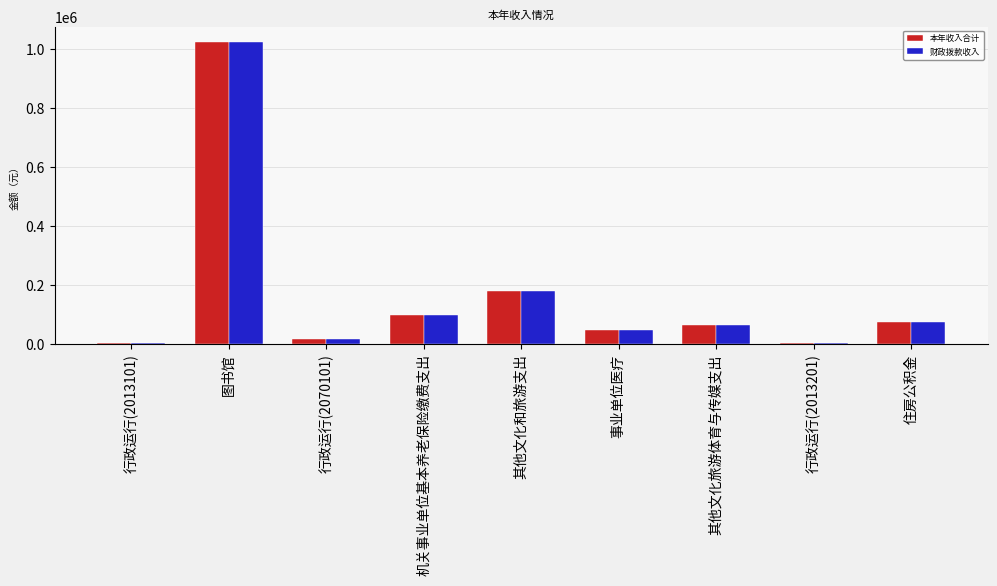

How many bars are there in total?

18